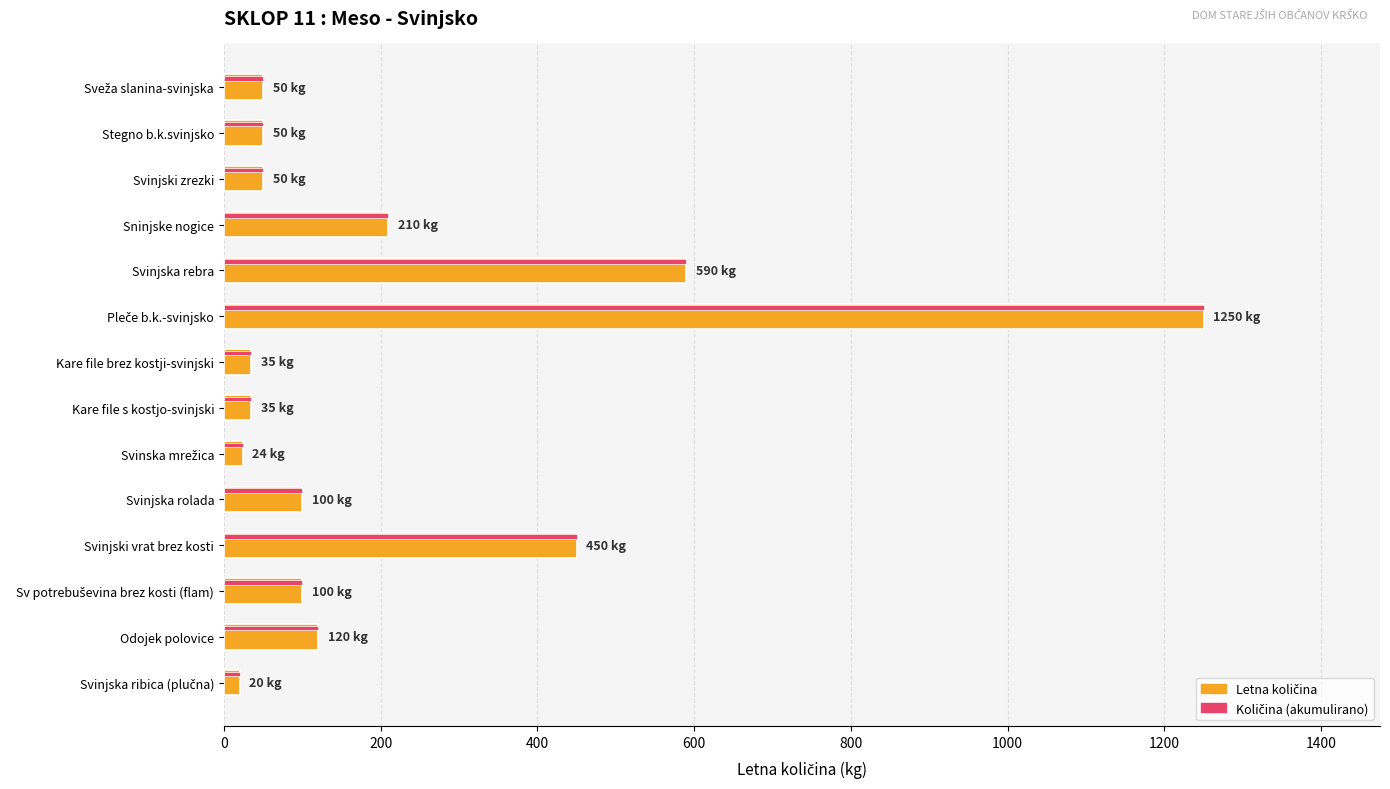

How many categories are shown in the chart?

14